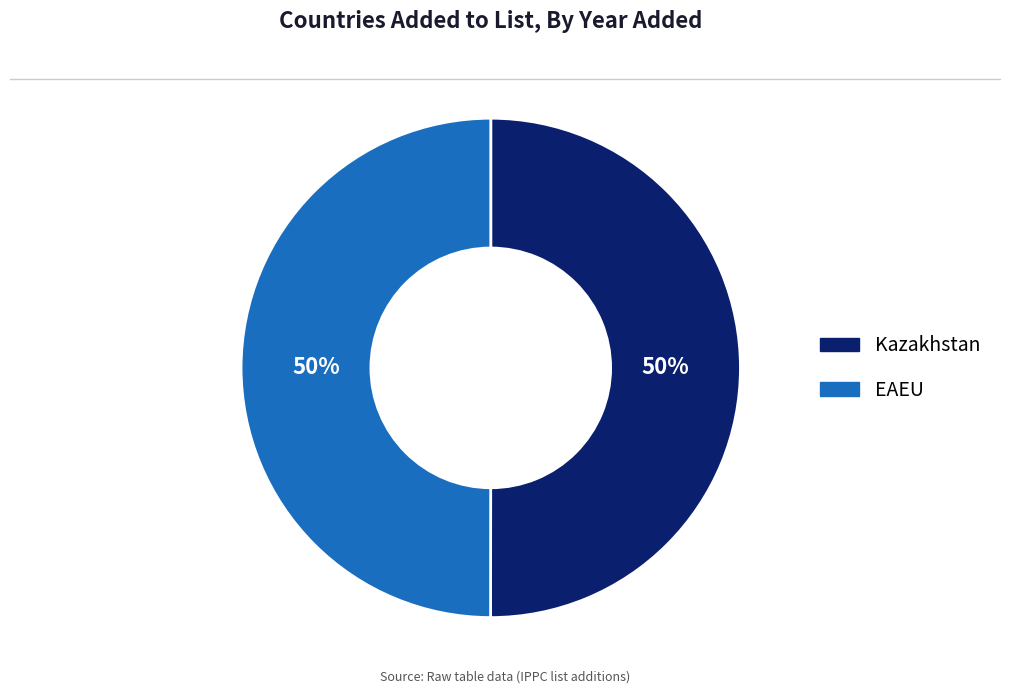

Approximately how many times larger is the value at EAEU compared to Kazakhstan?

1.0